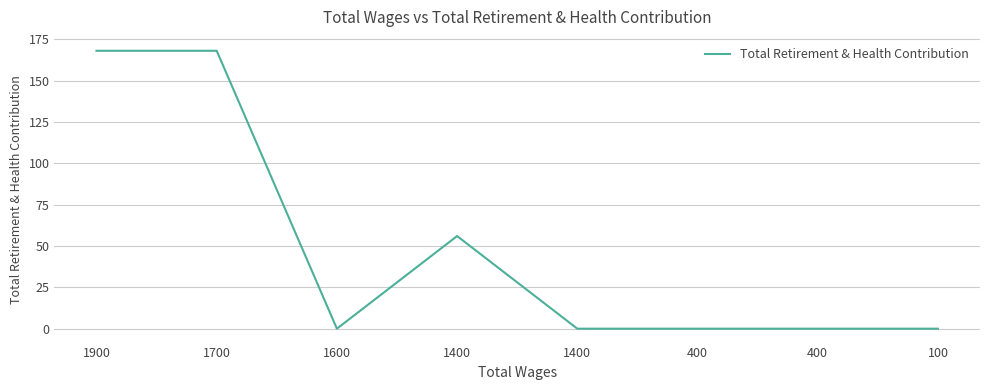

List the labels in order of value, smallest first.

1600, 1400, 400, 400, 100, 1400, 1900, 1700